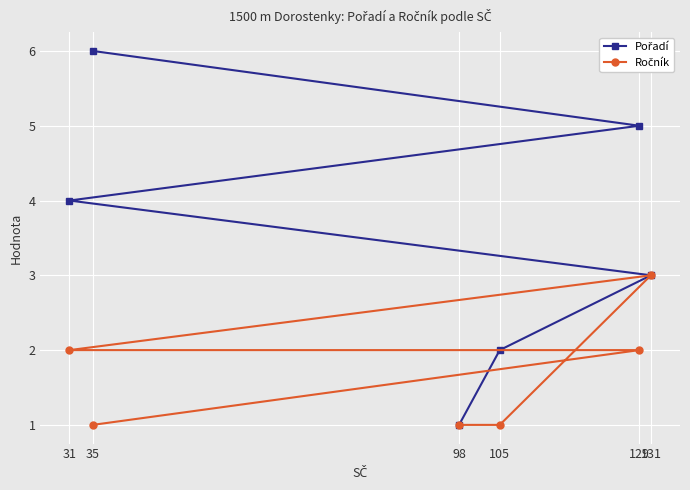

How many Ročník values are between 1 and 2?

5